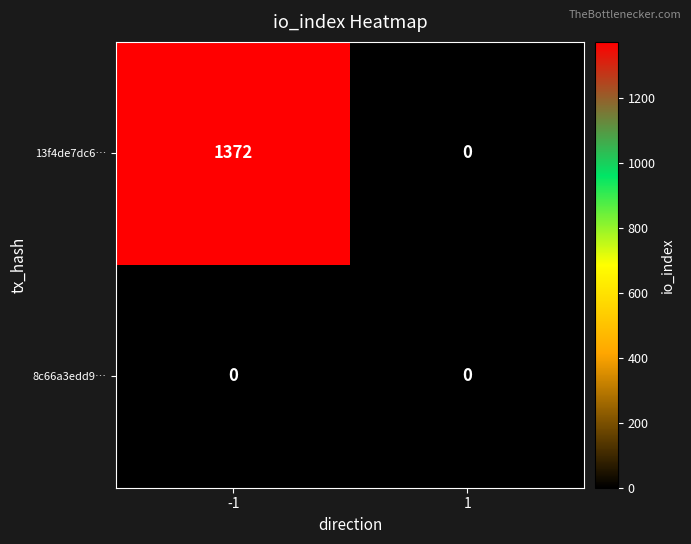

Reading left to right, transcribe all the data shown in this chart.

13f4de7dc6…: -1=1372	1=0
8c66a3edd9…: -1=0	1=0